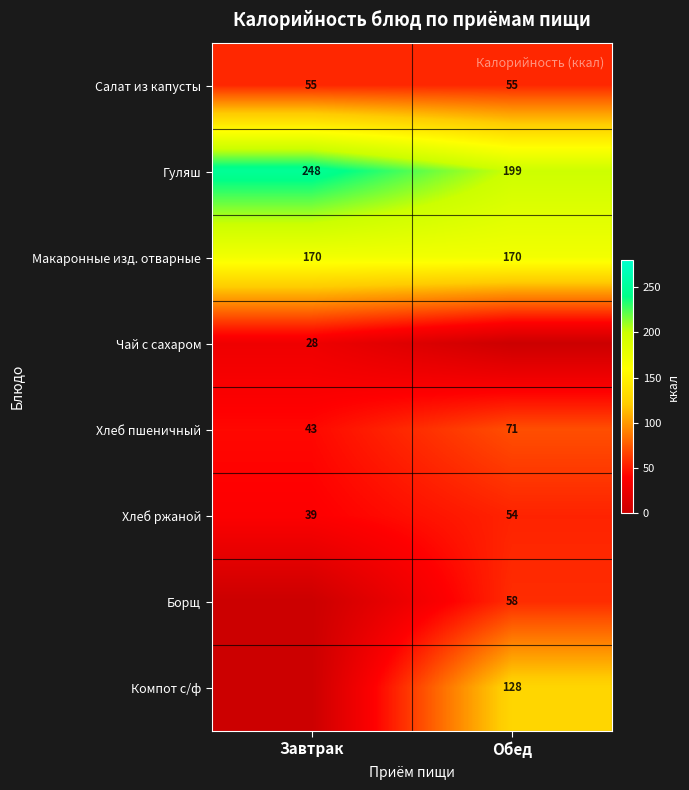

What is the sum of the Гуляш values at Завтрак and Обед?

447